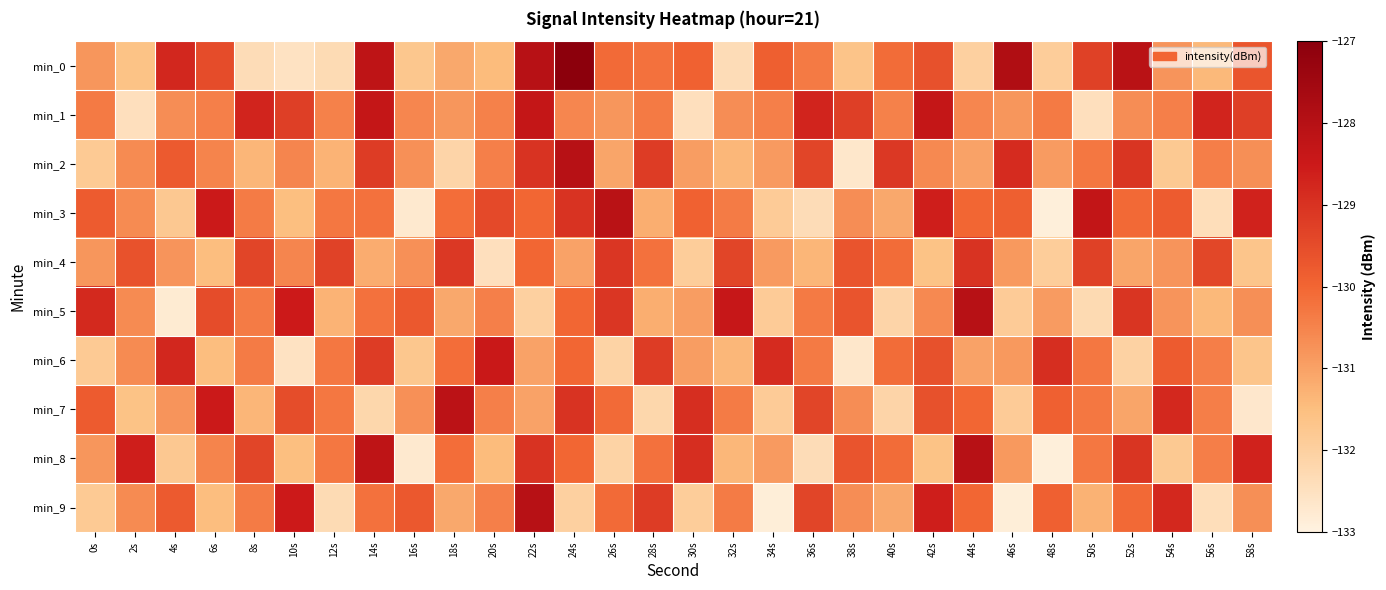

Reading right to left, list all the values displayed in this chart.

min_0: 58s=-129.7	56s=-131.4	54s=-130.8	52s=-128.1	50s=-129.3	48s=-131.9	46s=-127.9	44s=-132.0	42s=-129.6	40s=-130.1	38s=-131.7	36s=-130.4	34s=-129.9	32s=-132.4	30s=-129.9	28s=-130.2	26s=-130.1	24s=-127.0	22s=-128.0	20s=-131.4	18s=-131.1	16s=-131.7	14s=-128.2	12s=-132.3	10s=-132.5	8s=-132.4	6s=-129.5	4s=-128.8	2s=-131.6	0s=-130.8
min_1: 58s=-129.2	56s=-128.7	54s=-130.4	52s=-130.7	50s=-132.5	48s=-130.3	46s=-130.8	44s=-130.6	42s=-128.3	40s=-130.5	38s=-129.2	36s=-128.7	34s=-130.4	32s=-130.7	30s=-132.5	28s=-130.3	26s=-130.8	24s=-130.6	22s=-128.3	20s=-130.5	18s=-130.8	16s=-130.6	14s=-128.3	12s=-130.5	10s=-129.2	8s=-128.7	6s=-130.4	4s=-130.7	2s=-132.5	0s=-130.3
min_2: 58s=-130.7	56s=-130.4	54s=-131.8	52s=-129.1	50s=-130.3	48s=-130.9	46s=-128.9	44s=-131.0	42s=-130.6	40s=-129.1	38s=-132.7	36s=-129.4	34s=-130.9	32s=-131.4	30s=-130.9	28s=-129.2	26s=-131.1	24s=-128.0	22s=-129.0	20s=-130.4	18s=-132.1	16s=-130.7	14s=-129.2	12s=-131.3	10s=-130.5	8s=-131.4	6s=-130.5	4s=-129.8	2s=-130.6	0s=-131.8
min_3: 58s=-128.7	56s=-132.4	54s=-129.8	52s=-130.1	50s=-128.3	48s=-132.9	46s=-129.9	44s=-130.0	42s=-128.6	40s=-131.1	38s=-130.7	36s=-132.4	34s=-131.9	32s=-130.4	30s=-129.9	28s=-131.2	26s=-128.1	24s=-129.0	22s=-130.0	20s=-129.4	18s=-130.1	16s=-132.7	14s=-130.2	12s=-130.3	10s=-131.5	8s=-130.4	6s=-128.5	4s=-131.8	2s=-130.6	0s=-129.8
min_4: 58s=-131.7	56s=-129.4	54s=-130.8	52s=-131.1	50s=-129.3	48s=-131.9	46s=-130.9	44s=-129.0	42s=-131.6	40s=-130.1	38s=-129.7	36s=-131.4	34s=-130.9	32s=-129.4	30s=-131.9	28s=-130.2	26s=-129.1	24s=-131.0	22s=-130.0	20s=-132.4	18s=-129.1	16s=-130.7	14s=-131.2	12s=-129.3	10s=-130.5	8s=-129.4	6s=-131.5	4s=-130.8	2s=-129.6	0s=-130.8
min_5: 58s=-130.7	56s=-131.4	54s=-130.8	52s=-129.1	50s=-132.3	48s=-130.9	46s=-131.9	44s=-128.0	42s=-130.6	40s=-132.1	38s=-129.7	36s=-130.4	34s=-131.9	32s=-128.4	30s=-130.9	28s=-131.2	26s=-129.1	24s=-130.0	22s=-132.0	20s=-130.4	18s=-131.1	16s=-129.7	14s=-130.2	12s=-131.3	10s=-128.5	8s=-130.4	6s=-129.5	4s=-132.8	2s=-130.6	0s=-128.8
min_6: 58s=-131.7	56s=-130.4	54s=-129.8	52s=-132.1	50s=-130.3	48s=-128.9	46s=-130.9	44s=-131.0	42s=-129.6	40s=-130.1	38s=-132.7	36s=-130.4	34s=-128.9	32s=-131.4	30s=-130.9	28s=-129.2	26s=-132.1	24s=-130.0	22s=-131.0	20s=-128.4	18s=-130.1	16s=-131.7	14s=-129.2	12s=-130.3	10s=-132.5	8s=-130.4	6s=-131.5	4s=-128.8	2s=-130.6	0s=-131.8
min_7: 58s=-132.7	56s=-130.4	54s=-128.8	52s=-131.1	50s=-130.3	48s=-129.9	46s=-131.9	44s=-130.0	42s=-129.6	40s=-132.1	38s=-130.7	36s=-129.4	34s=-131.9	32s=-130.4	30s=-128.9	28s=-132.2	26s=-130.1	24s=-129.0	22s=-131.0	20s=-130.4	18s=-128.1	16s=-130.7	14s=-132.2	12s=-130.3	10s=-129.5	8s=-131.4	6s=-128.5	4s=-130.8	2s=-131.6	0s=-129.8
min_8: 58s=-128.7	56s=-130.4	54s=-131.8	52s=-129.1	50s=-130.3	48s=-132.9	46s=-130.9	44s=-128.0	42s=-131.6	40s=-130.1	38s=-129.7	36s=-132.4	34s=-130.9	32s=-131.4	30s=-128.9	28s=-130.2	26s=-132.1	24s=-130.0	22s=-129.0	20s=-131.4	18s=-130.1	16s=-132.7	14s=-128.2	12s=-130.3	10s=-131.5	8s=-129.4	6s=-130.5	4s=-131.8	2s=-128.6	0s=-130.8
min_9: 58s=-130.7	56s=-132.4	54s=-128.8	52s=-130.1	50s=-131.3	48s=-129.9	46s=-132.9	44s=-130.0	42s=-128.6	40s=-131.1	38s=-130.7	36s=-129.4	34s=-132.9	32s=-130.4	30s=-131.9	28s=-129.2	26s=-130.1	24s=-132.0	22s=-128.0	20s=-130.4	18s=-131.1	16s=-129.7	14s=-130.2	12s=-132.3	10s=-128.5	8s=-130.4	6s=-131.5	4s=-129.8	2s=-130.6	0s=-131.8